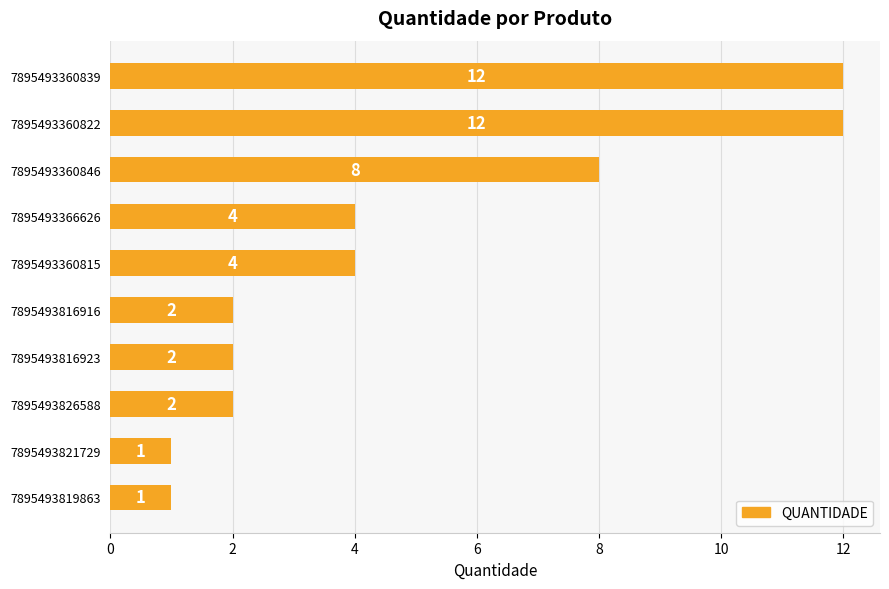

What is the sum of the values at 7895493360822 and 7895493360815?

16